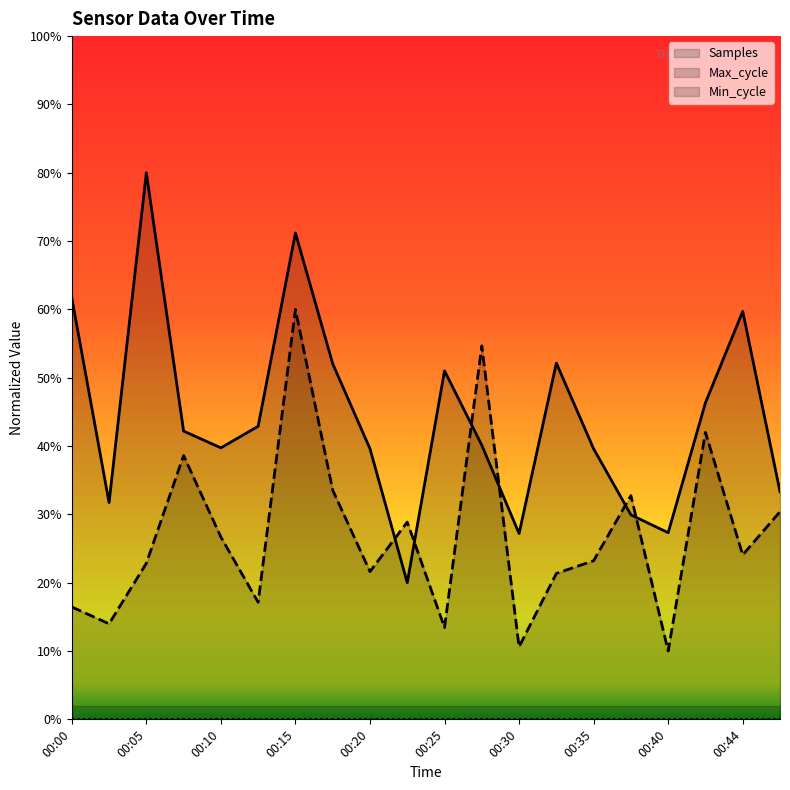

At how many categories does at least one series exceed 0?

20